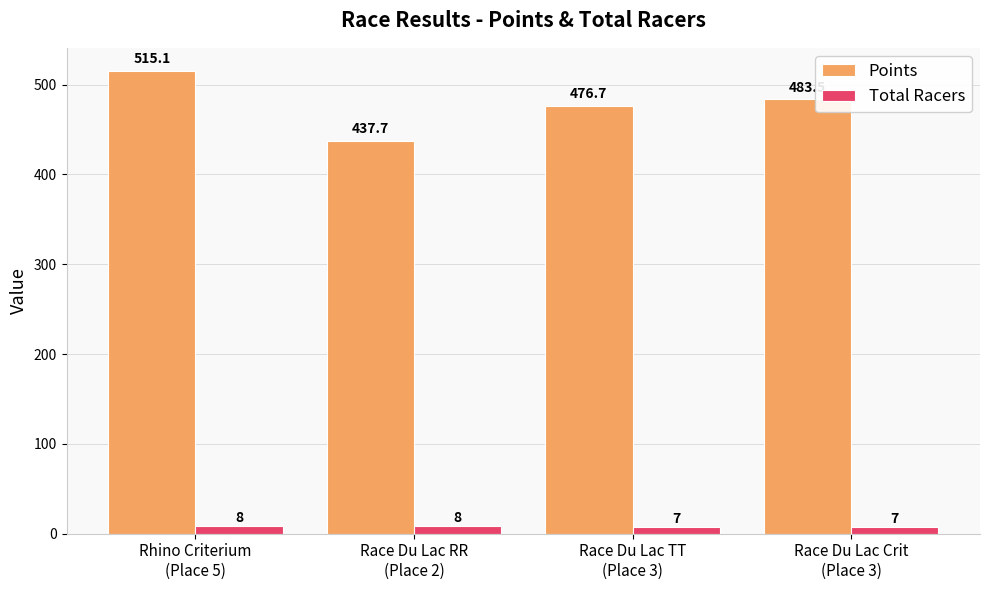

At Race Du Lac RR
(Place 2), list the series in order from largest to smallest.

Points, Total Racers